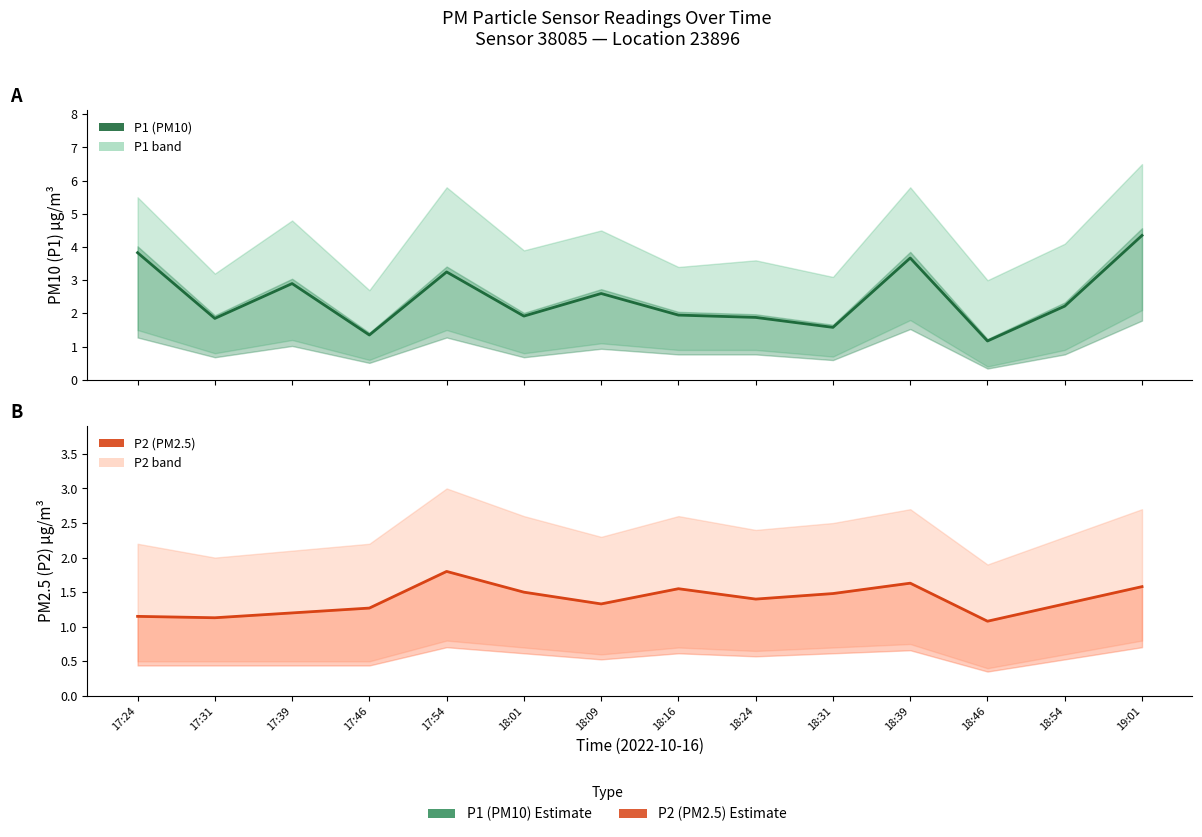

Is the value of P1 (PM10) at 18:39 greater than the value of P2 (PM2.5) at 17:24?

Yes